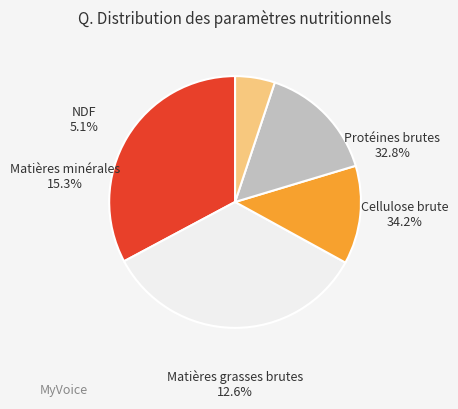

To the nearest percent, what is the combined percentage of % and %?

47%